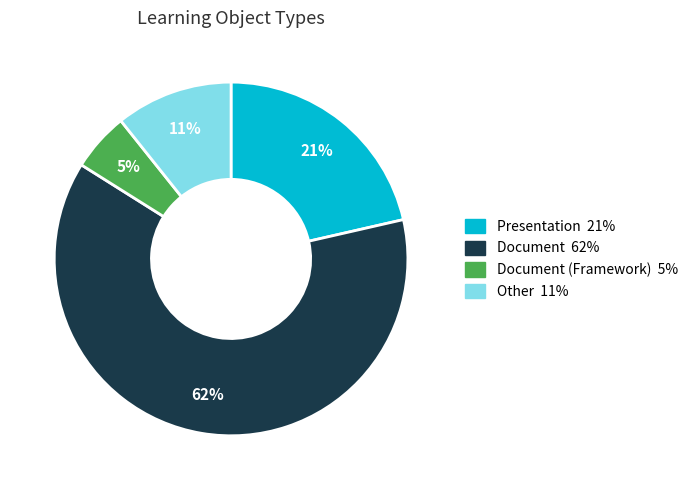

To the nearest percent, what is the average slice percentage?

25%